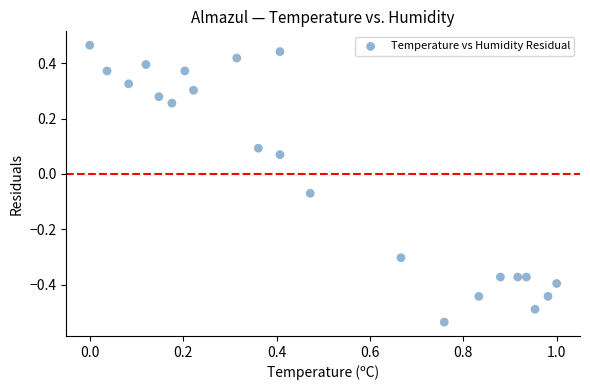

What is the range of X values (max minus min)?

1.0